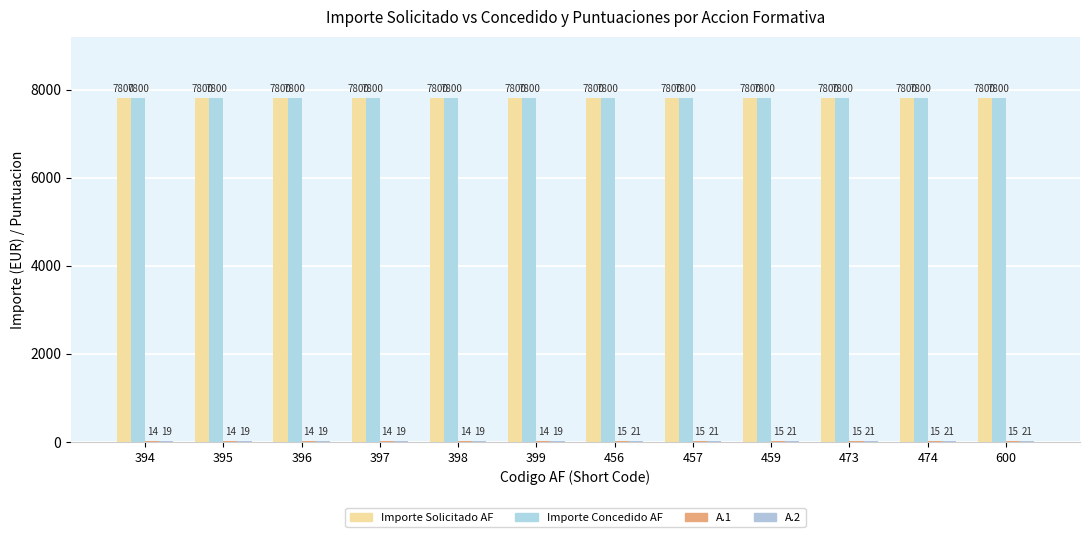

How many groups of bars are there?

12